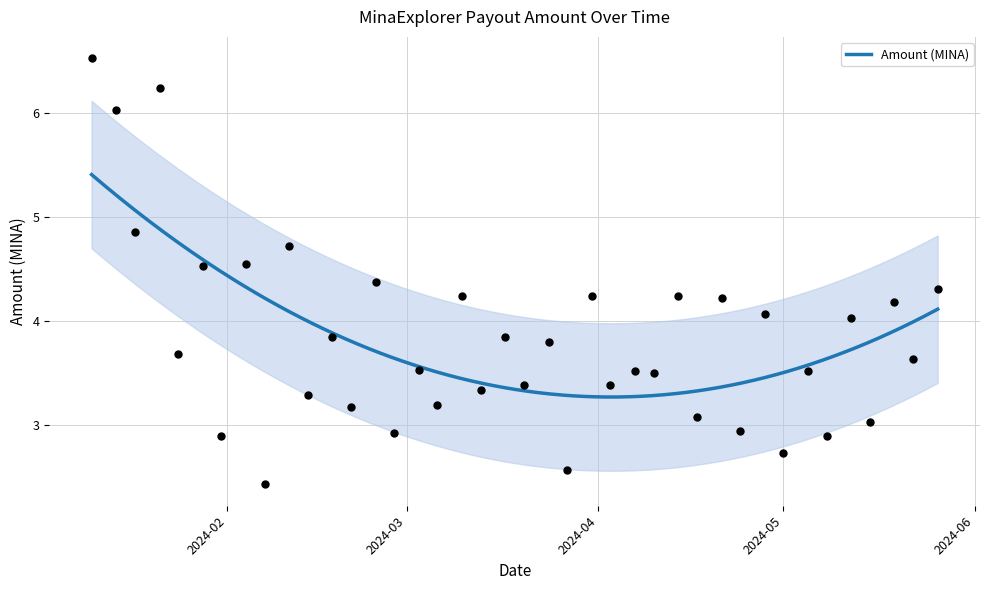

What is the change in value from 2024-01-17 to 2024-04-07?

-1.3